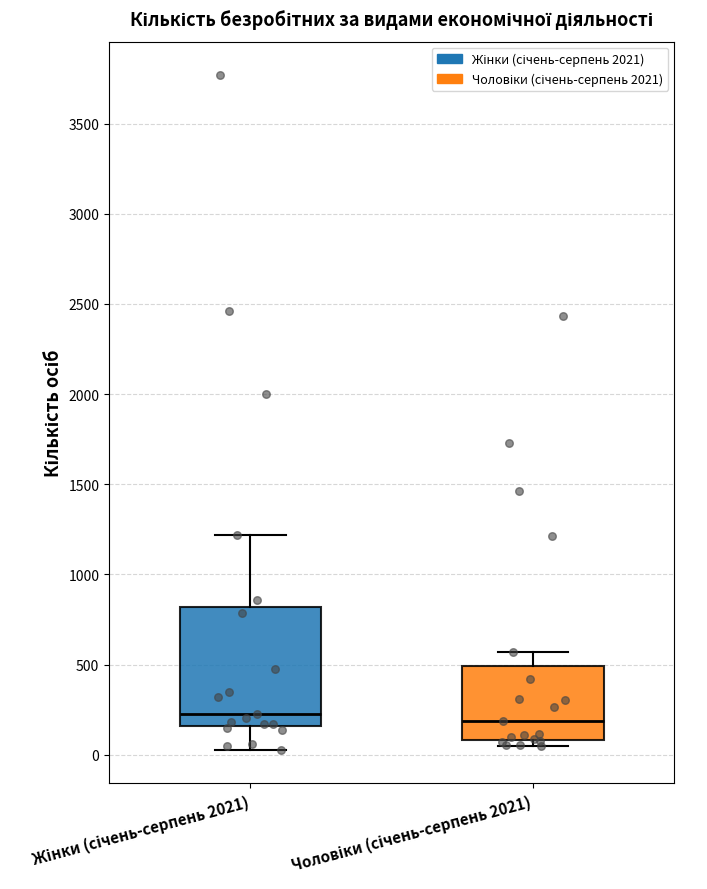

Comparing the boxes themselves (not the whiskers), which one is the tallest?

Жінки (січень-серпень 2021)